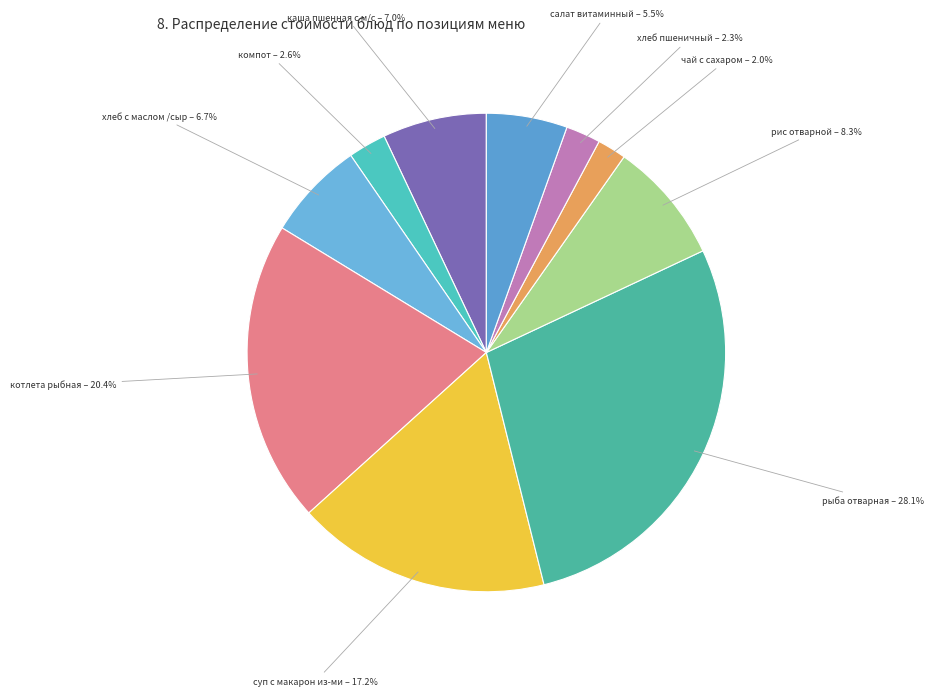

Which has a higher value, рыба отварная or суп с макарон из-ми?

рыба отварная